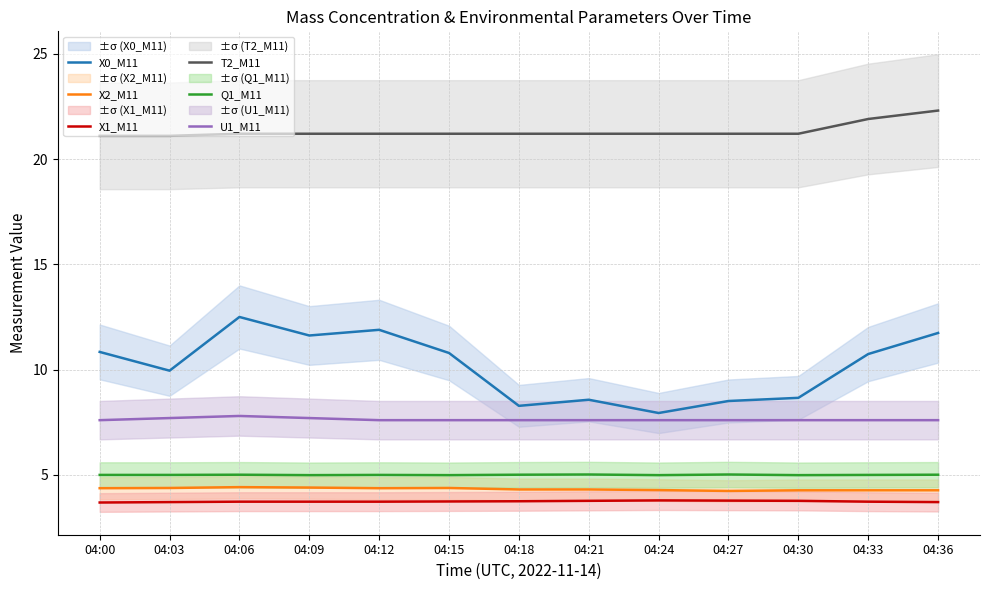

The X0_M11 series shows 8.3 at 04:18. True or false?

True